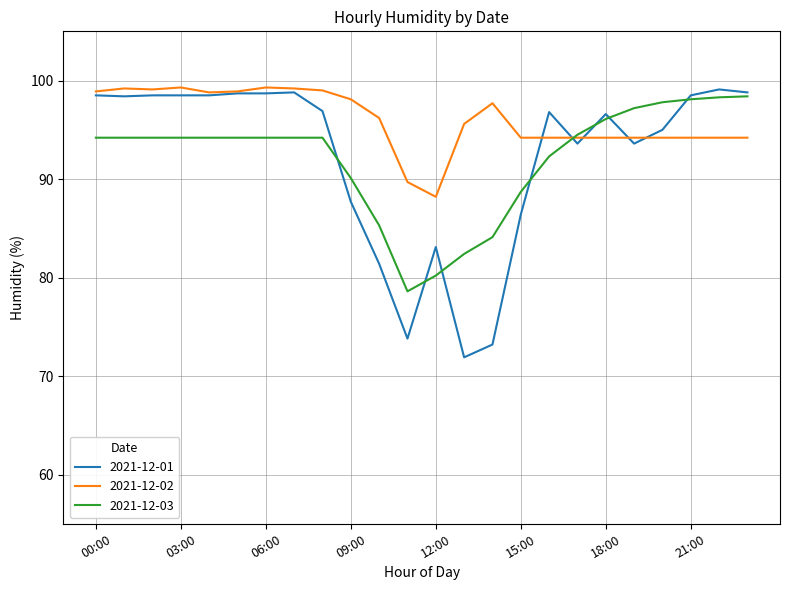

Which series has the widest spread of values?

2021-12-01